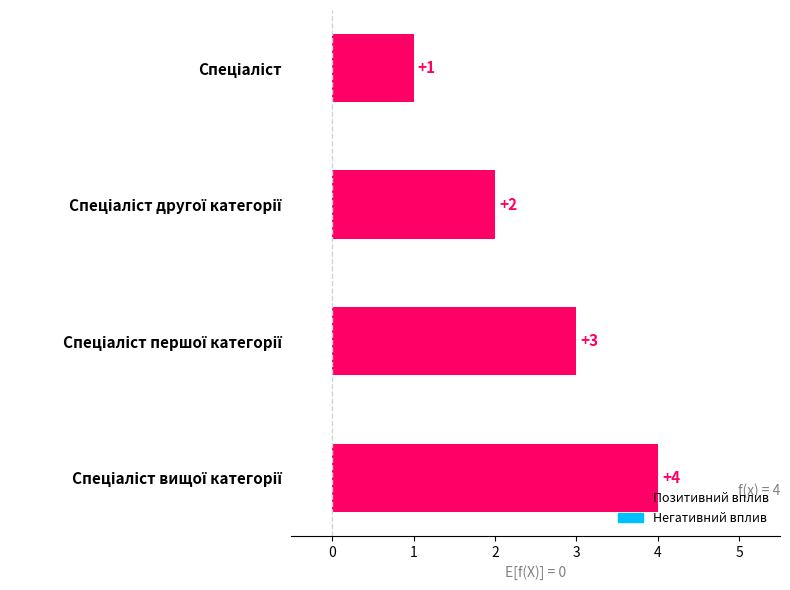

Does the chart contain any negative values?

No